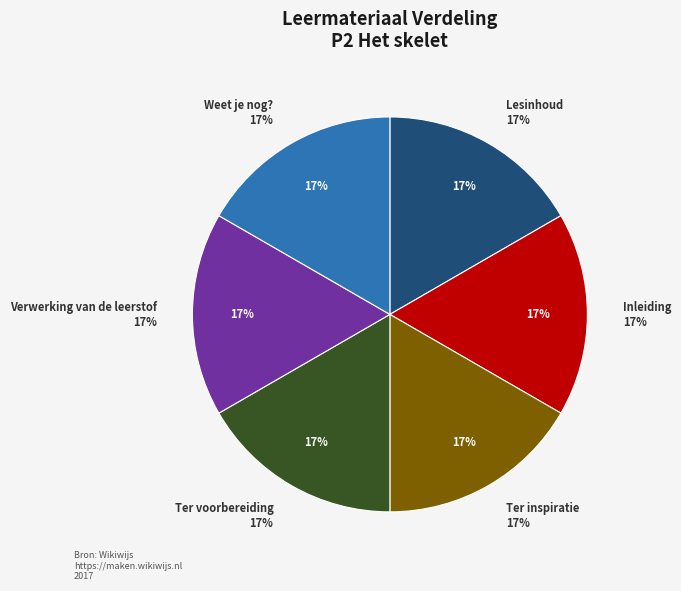

What percentage is the Ter voorbereiding slice, to the nearest percent?

17%